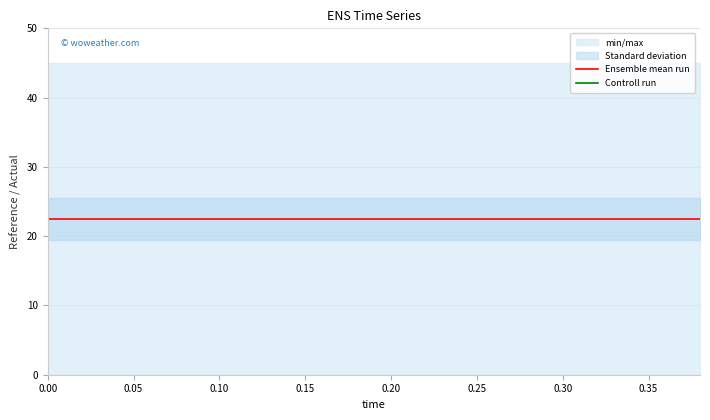

The value of Ensemble mean run at 0.05 is 22.5. True or false?

True